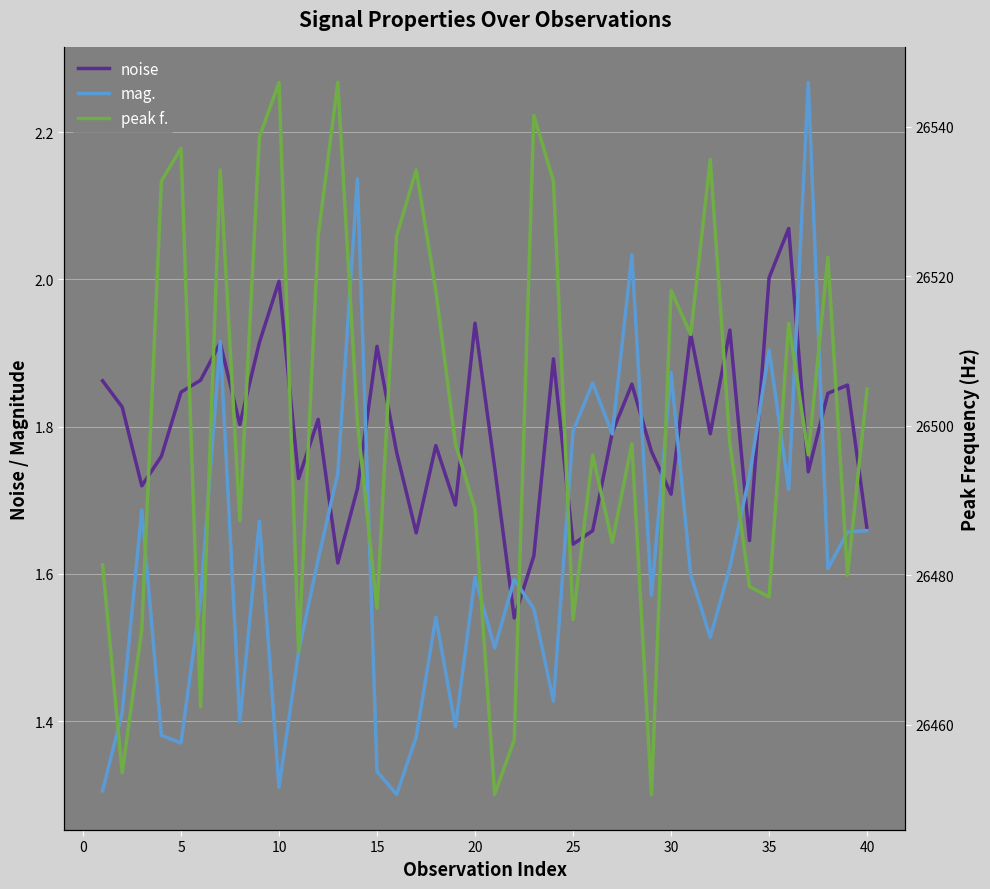

True or false: mag. and noise intersect in this chart.

True